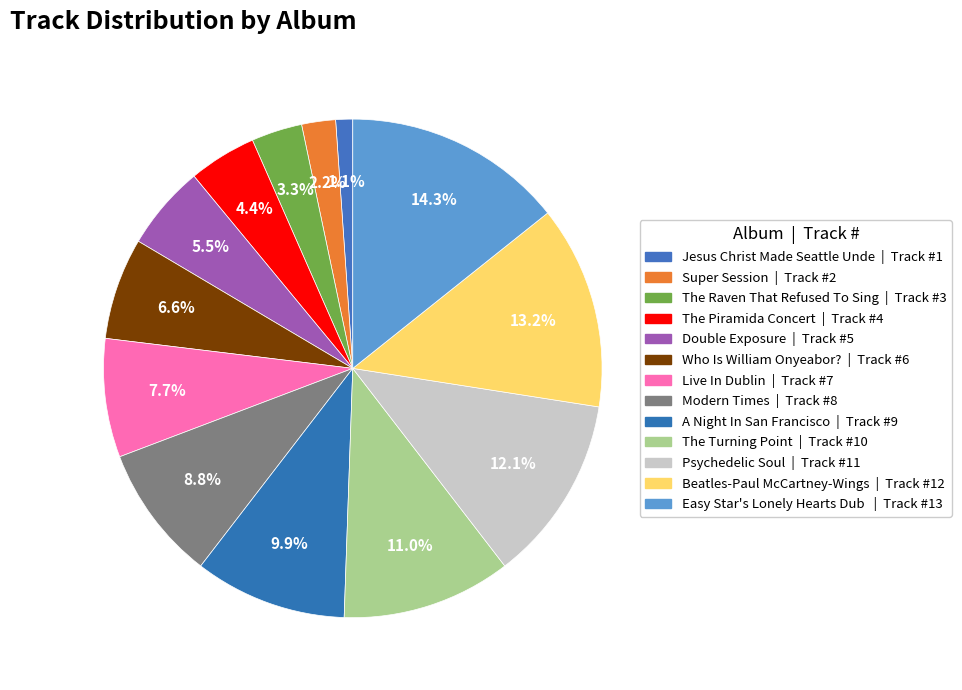

How many segments does this pie chart have?

13